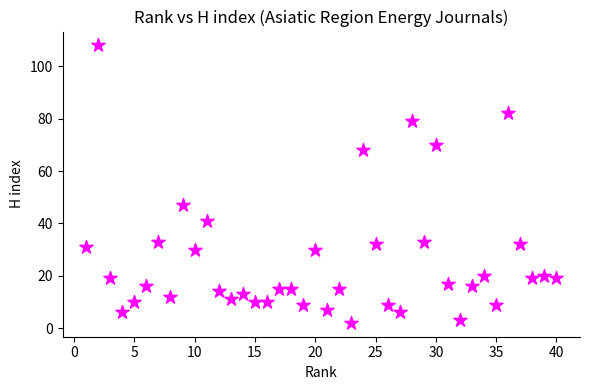

What Y value in the scatter plot is closest to 55?

47